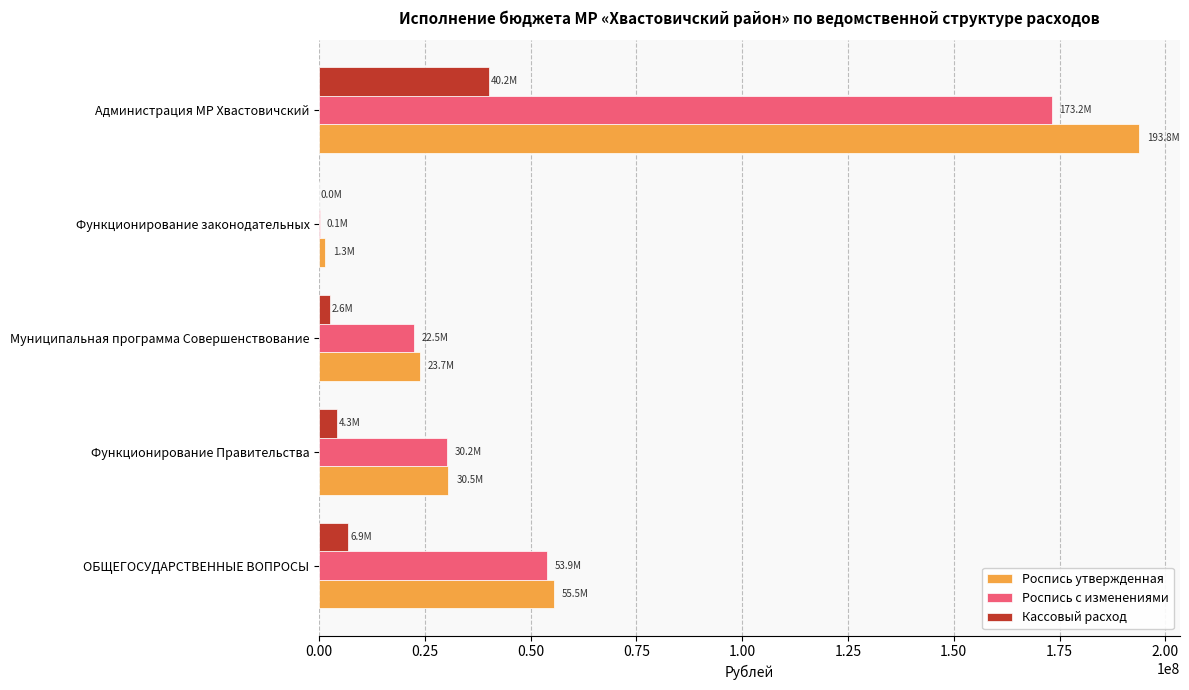

Which series has the largest total across all categories?

Роспись утвержденная